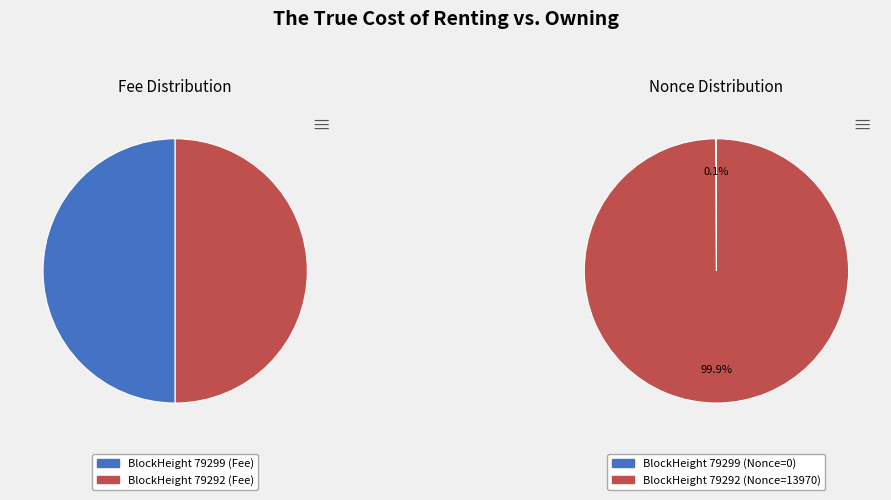

Does any single category account for the majority?

Yes